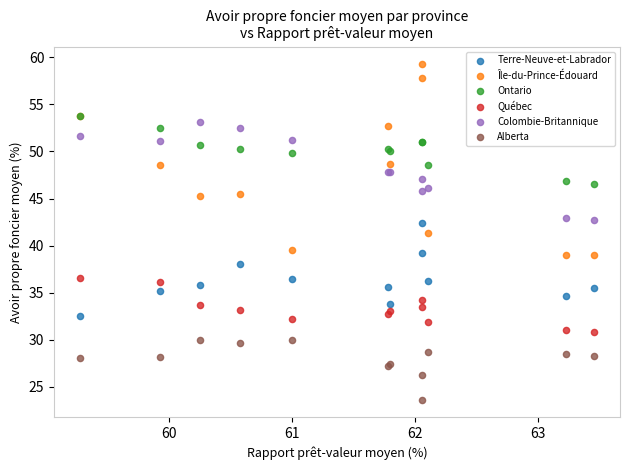

Which series contains the lowest Y value?

Alberta